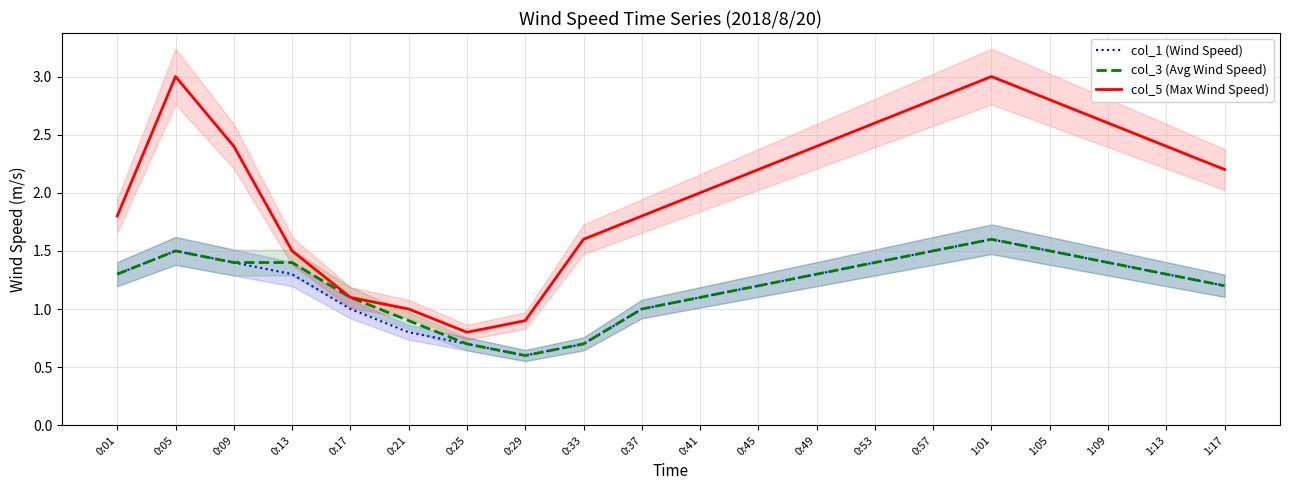

Rank the series at 1:09 from lowest to highest value.

col_1 (Wind Speed), col_3 (Avg Wind Speed), col_5 (Max Wind Speed)